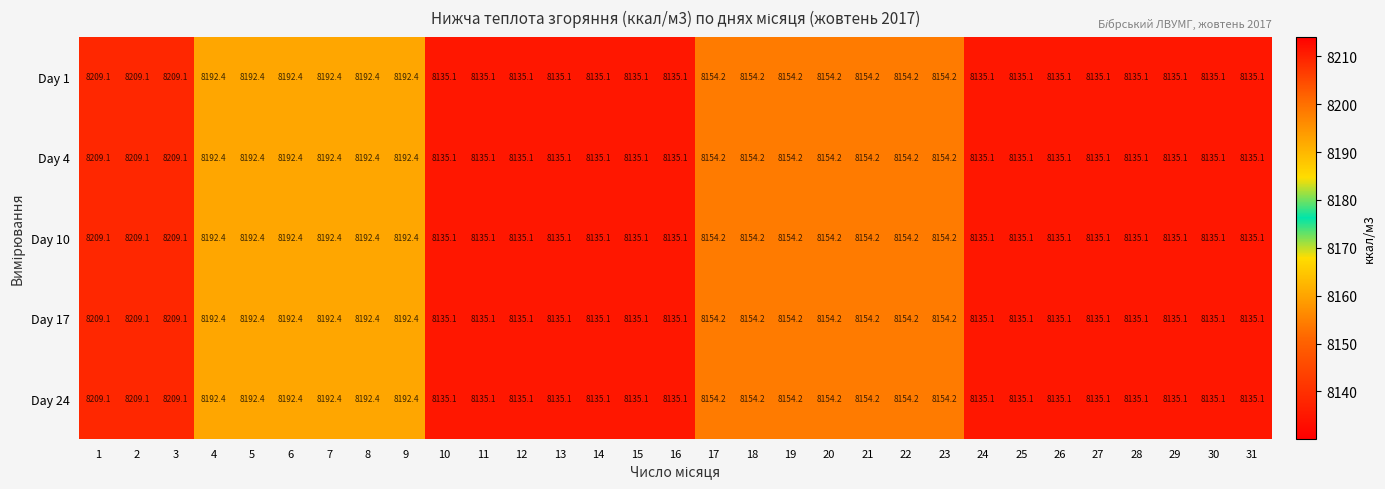

What is the highest value of the Day 1 series?

8209.1